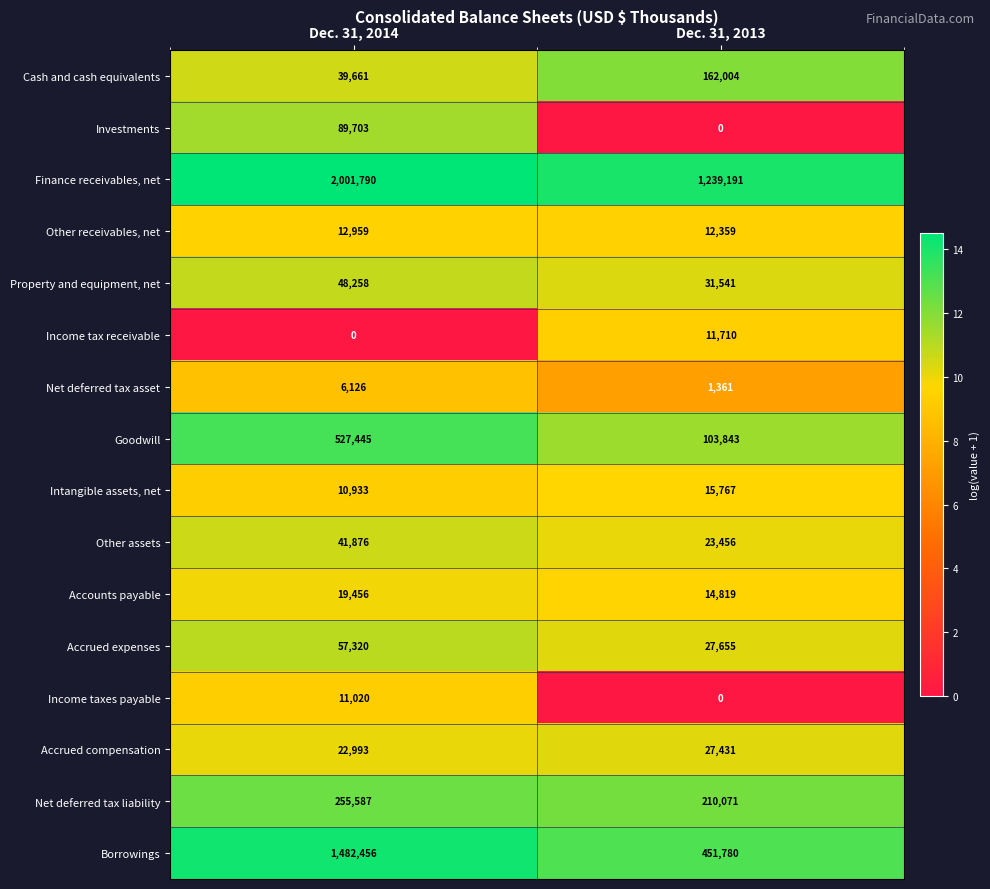

What is the maximum value for Other receivables, net?

12959